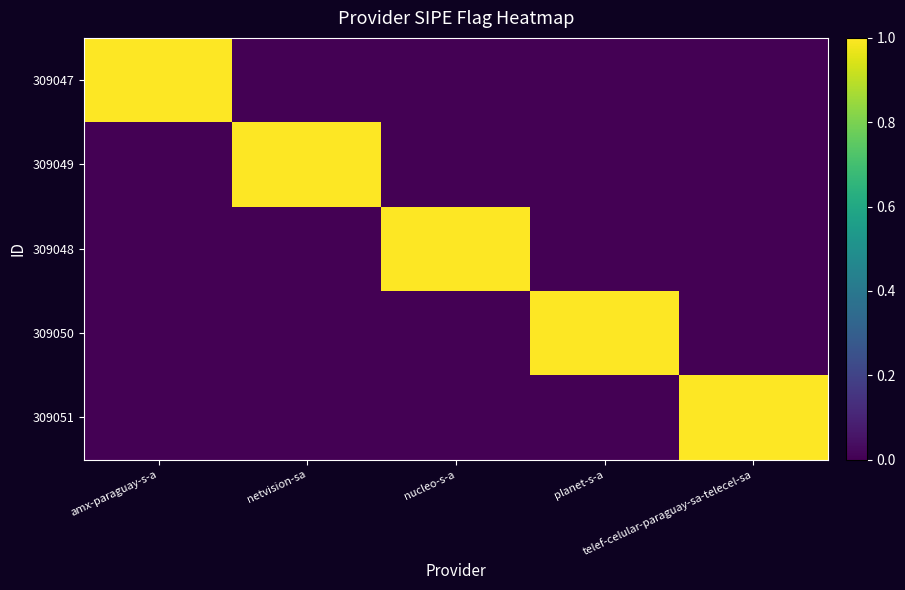

Count the number of data series in this chart.

5